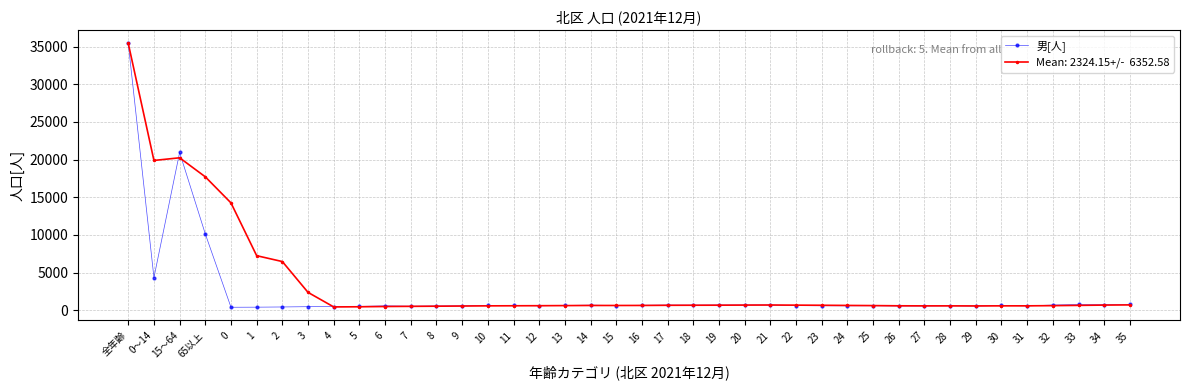

What is the greatest value displayed?

35437.0